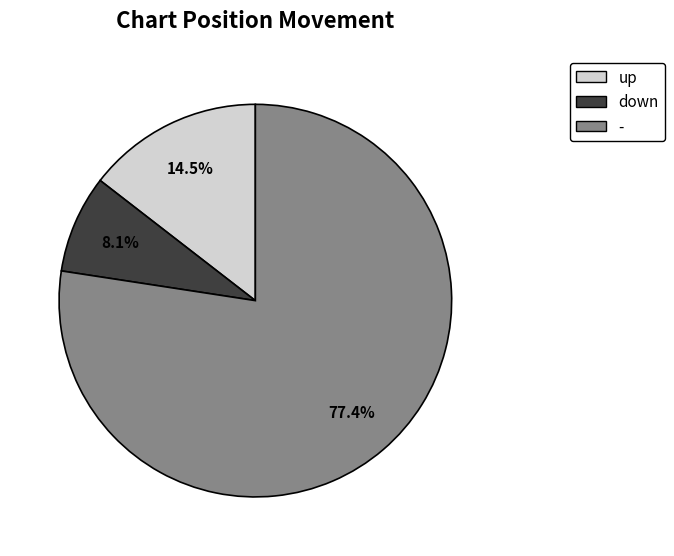

Does - represent more than half of the total?

Yes